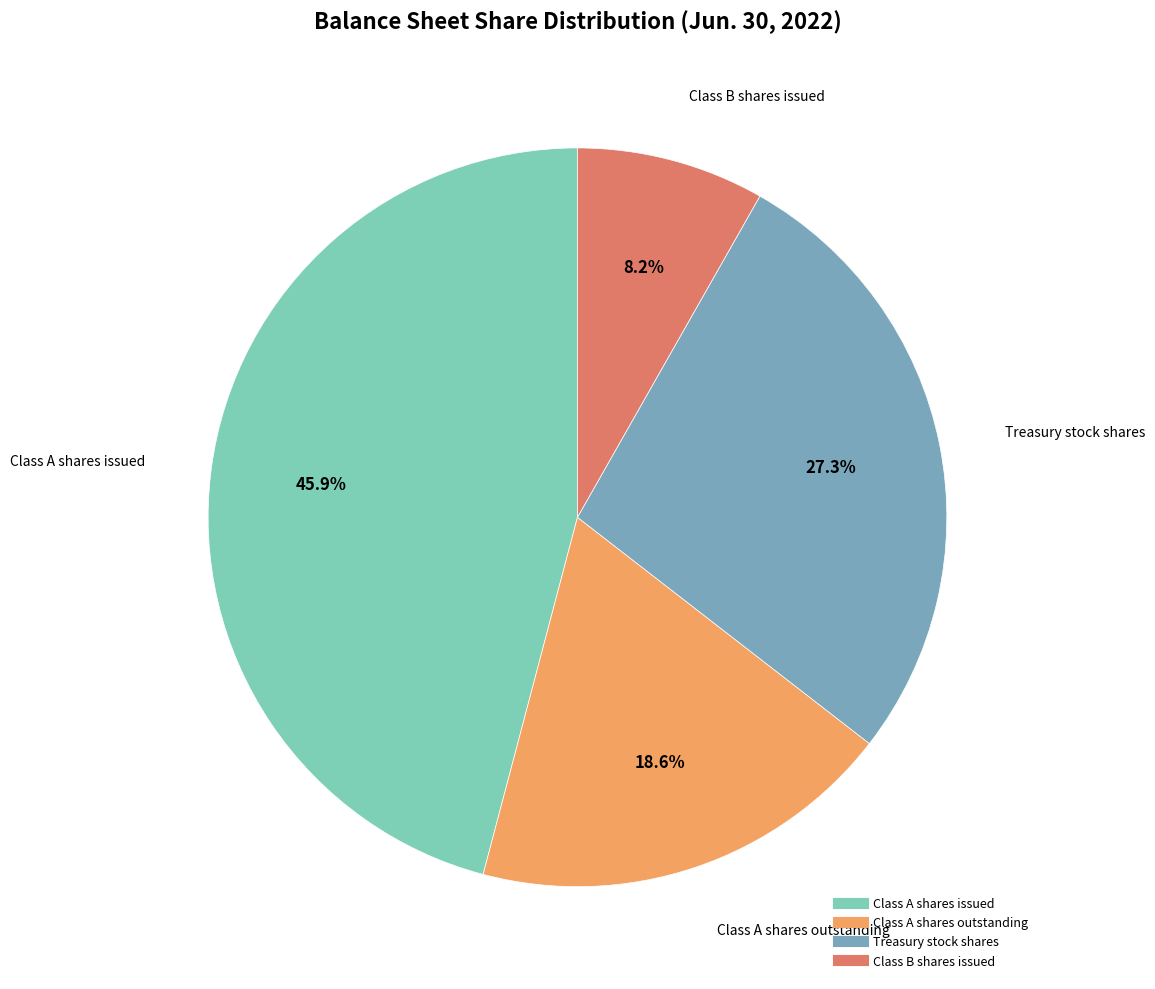

Between Class A shares outstanding and Treasury stock shares, which is larger?

Treasury stock shares